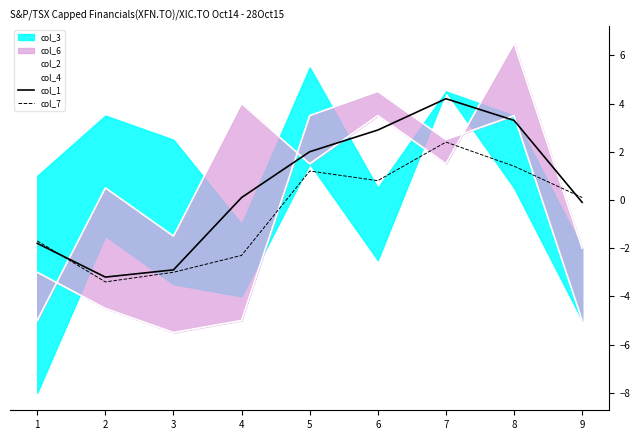

At which label is col_7 closest to 0?

9